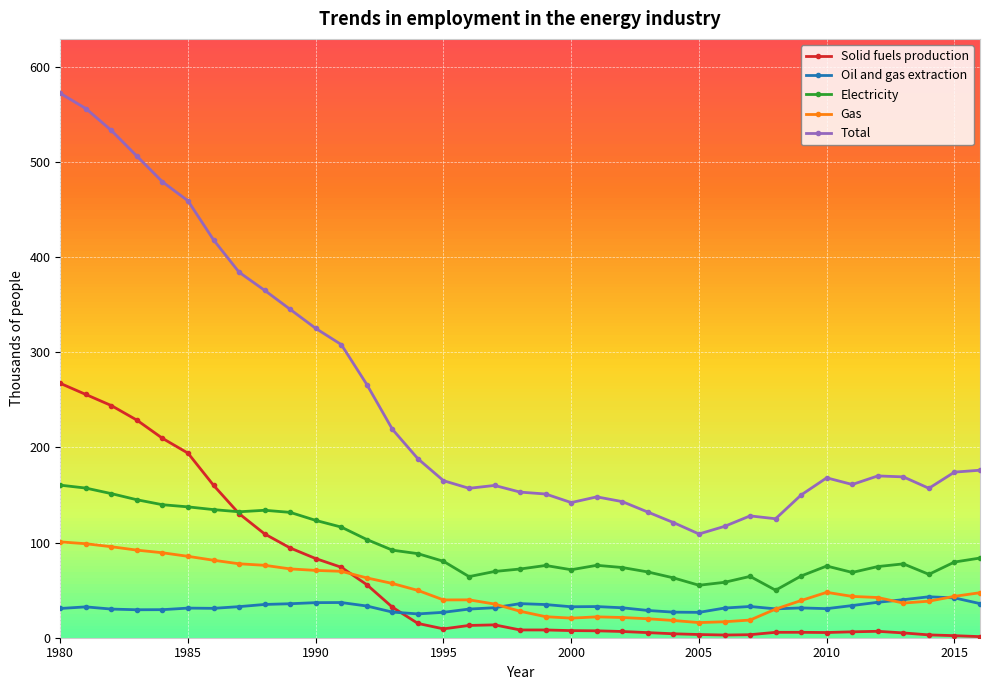

True or false: Total has more than 0 interior local peaks.

True